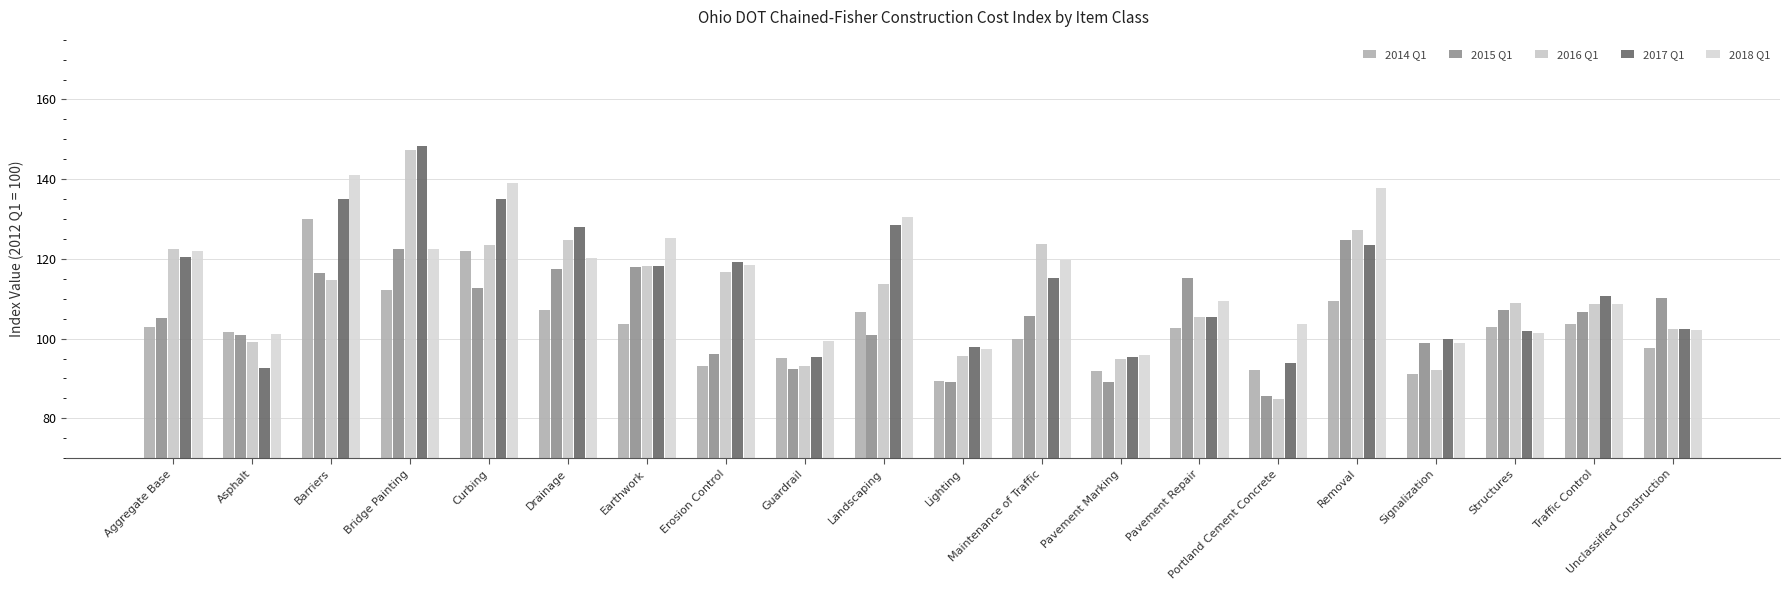

Rank the categories by 2015 Q1 value from highest to lowest.

Removal, Bridge Painting, Earthwork, Drainage, Barriers, Pavement Repair, Curbing, Unclassified Construction, Structures, Traffic Control, Maintenance of Traffic, Aggregate Base, Asphalt, Landscaping, Signalization, Erosion Control, Guardrail, Pavement Marking, Lighting, Portland Cement Concrete